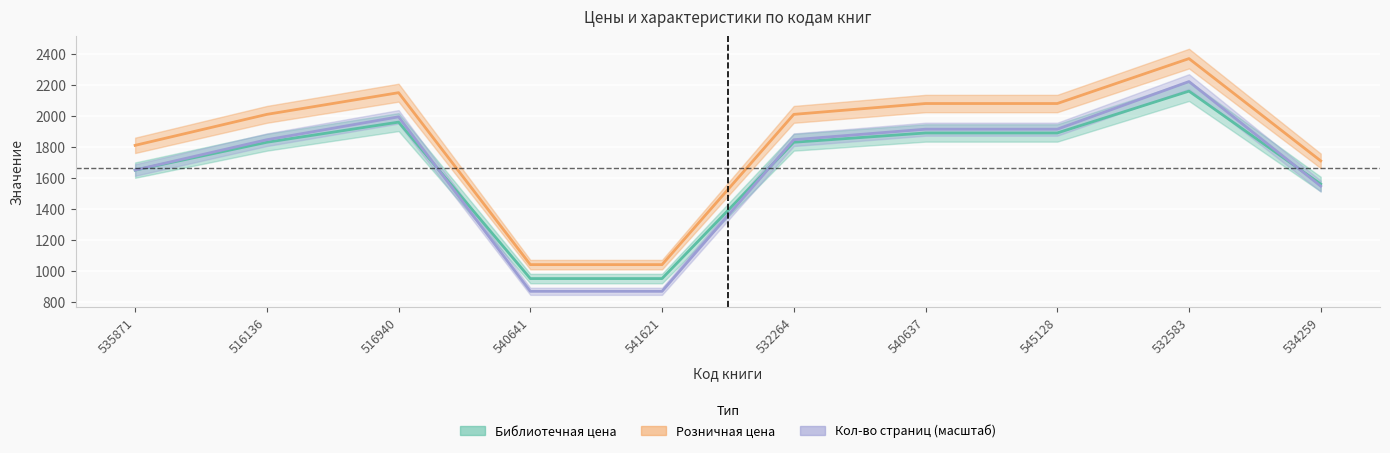

What is the value of the Розничная цена point at the 10th from the left?

1709.0